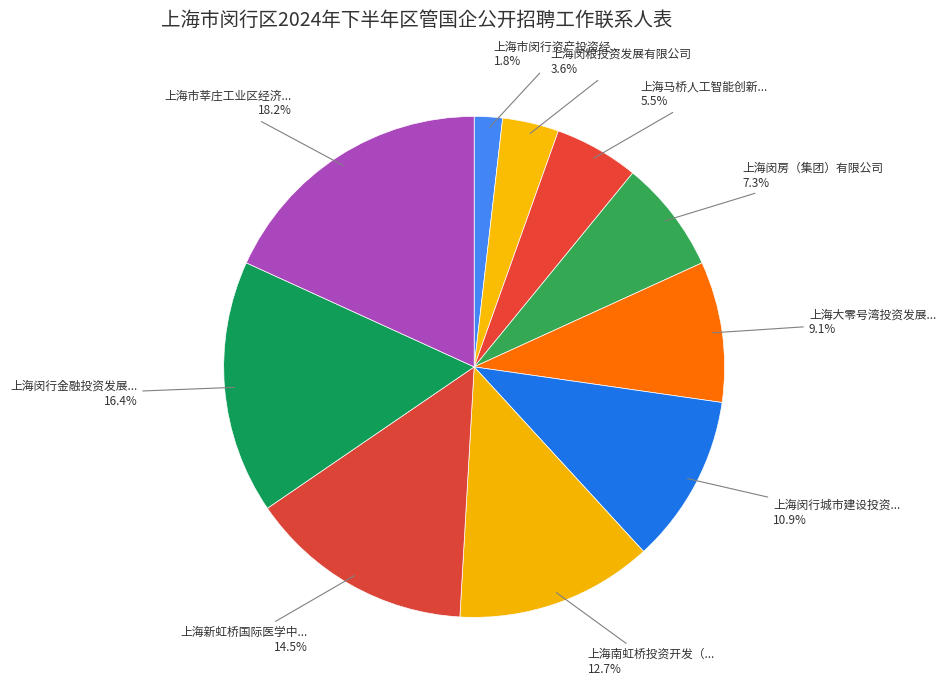

How many segments does this pie chart have?

10